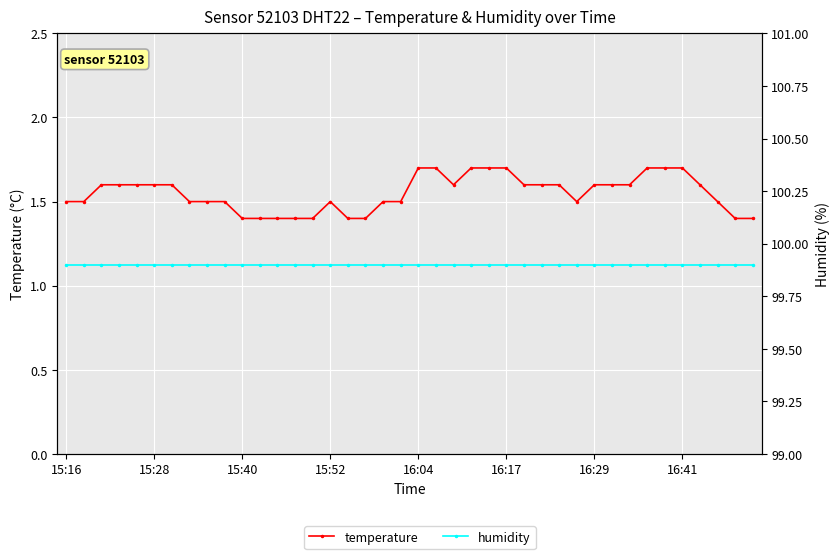

Which series has the largest range (max minus min)?

temperature